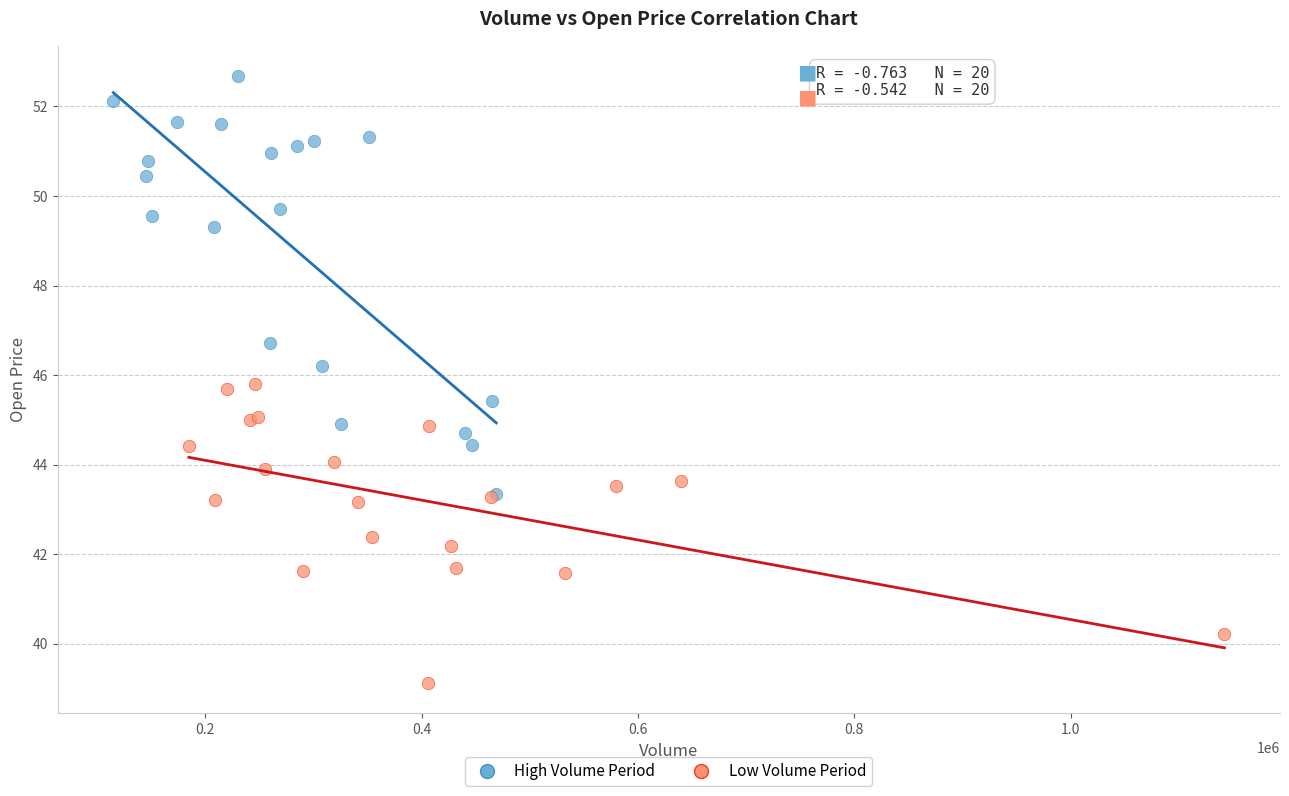

Which series has the widest spread of Y values?

High Volume Period